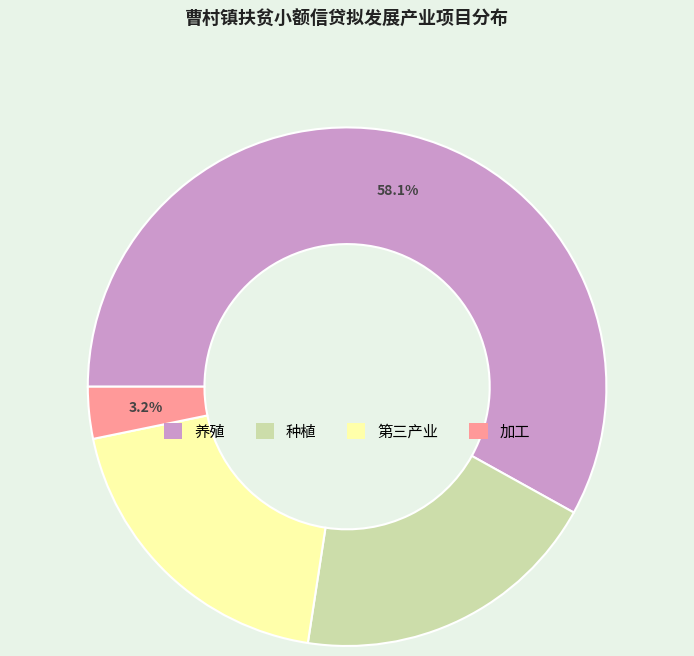

What is the majority slice?

养殖